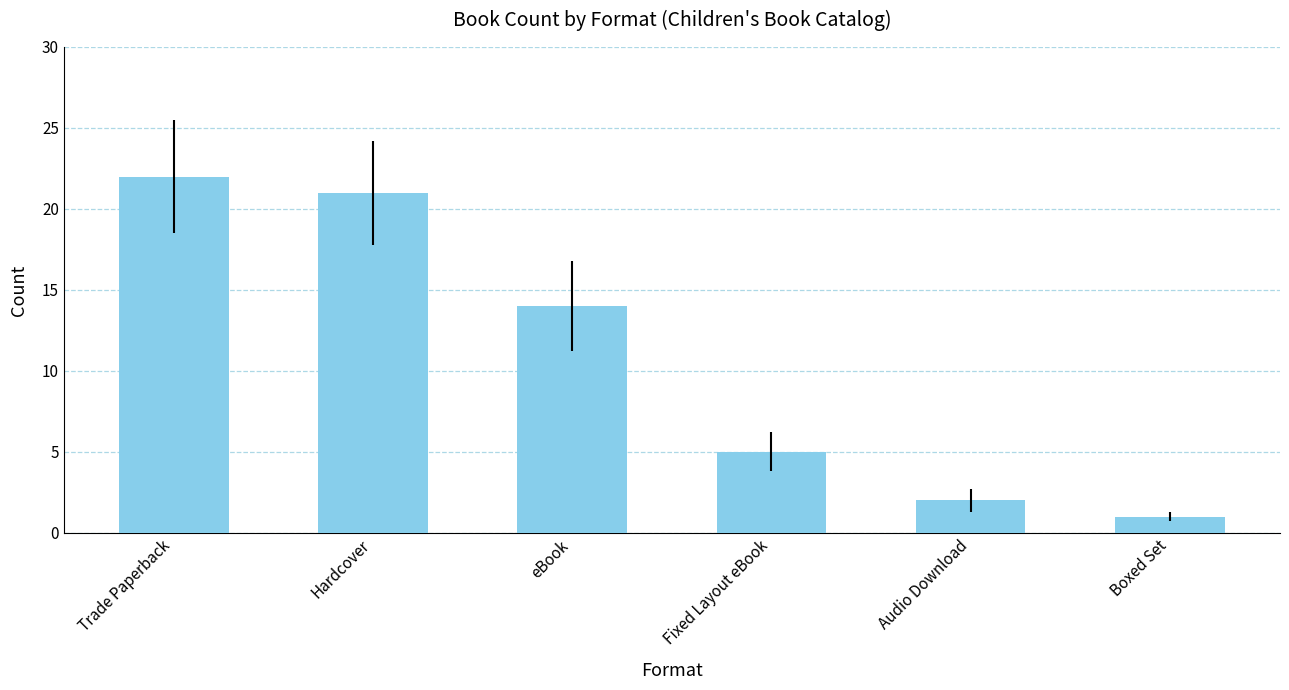

Is it true that the value at Hardcover is 5?

False